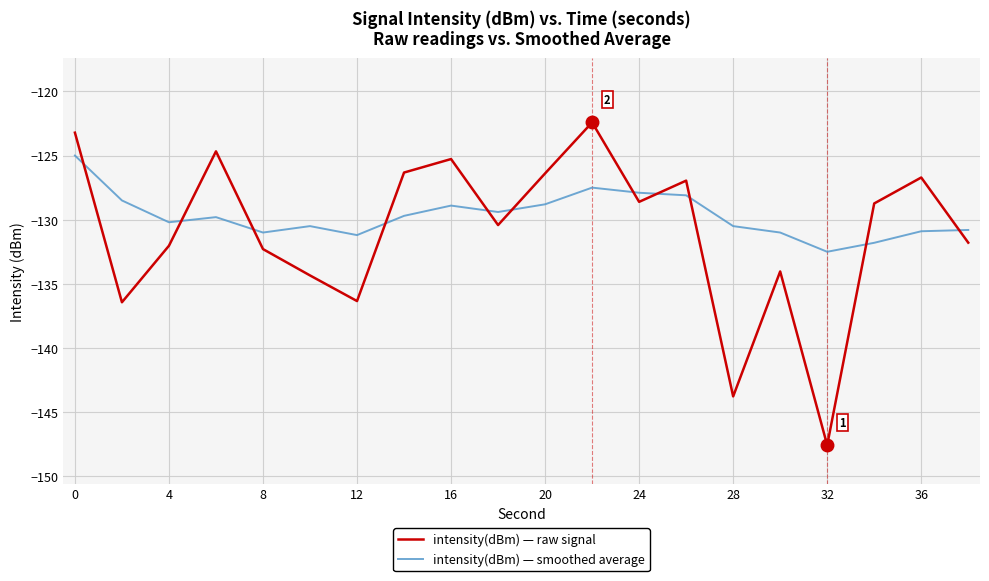

What is the minimum value shown in the chart?

-147.6